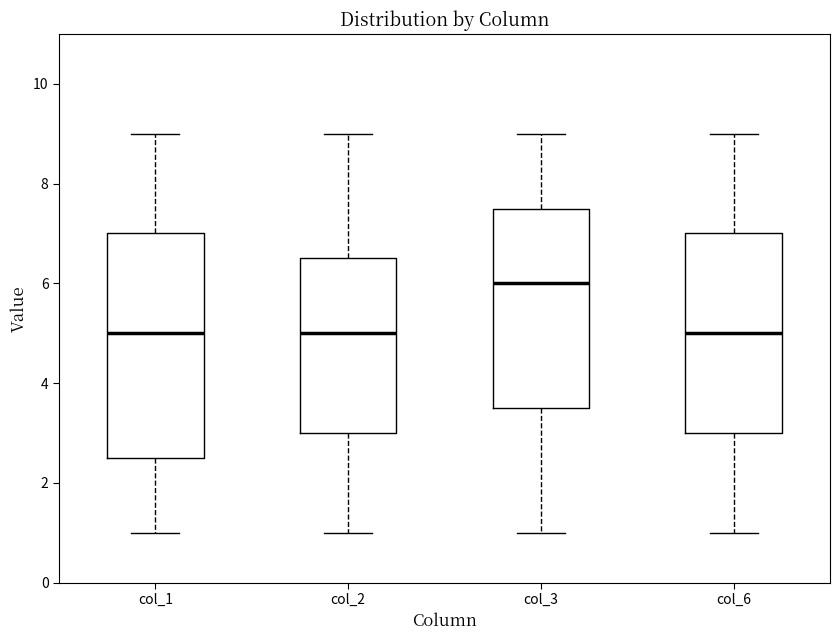

Which box is the tallest, from its lower edge to its upper edge?

col_1